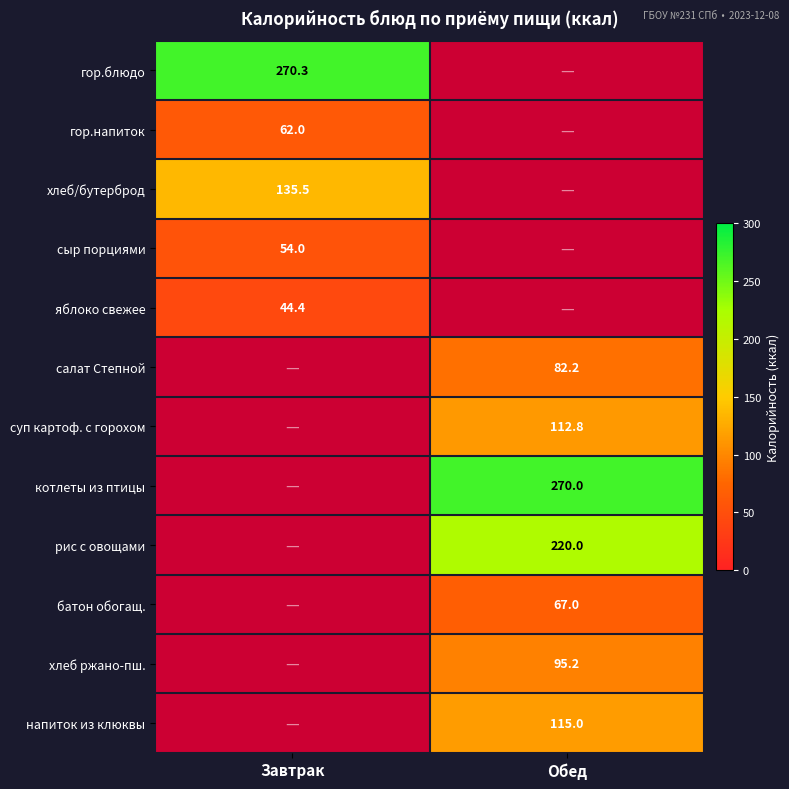

Is it true that гор.напиток equals 91.8 at Завтрак?

False